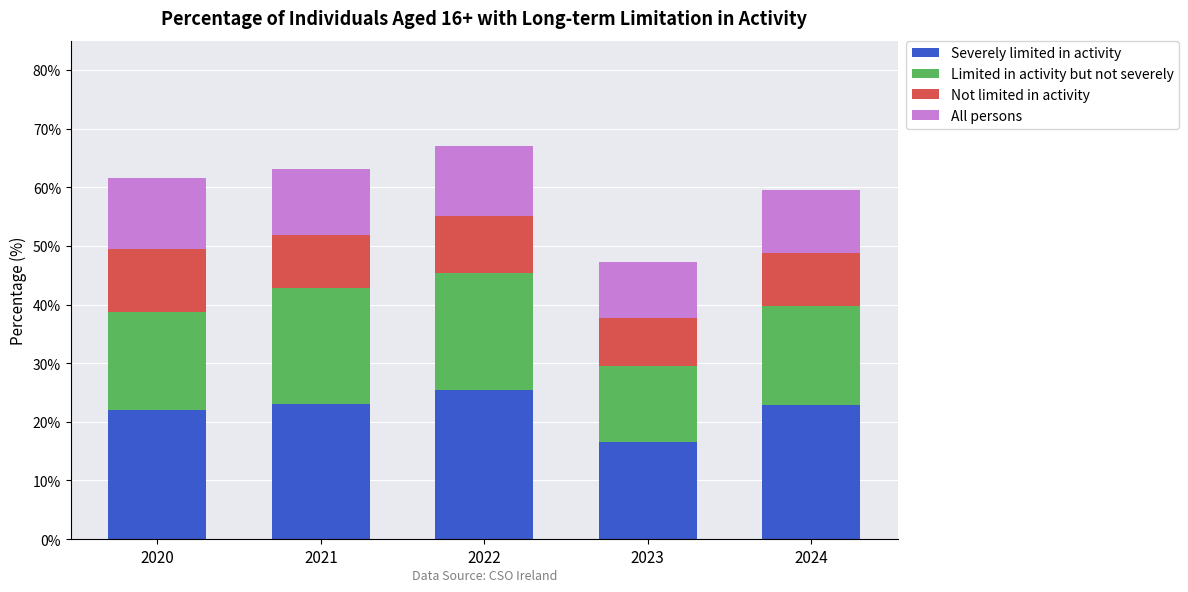

What is the difference between the maximum and minimum values in the Severely limited in activity series?

8.9